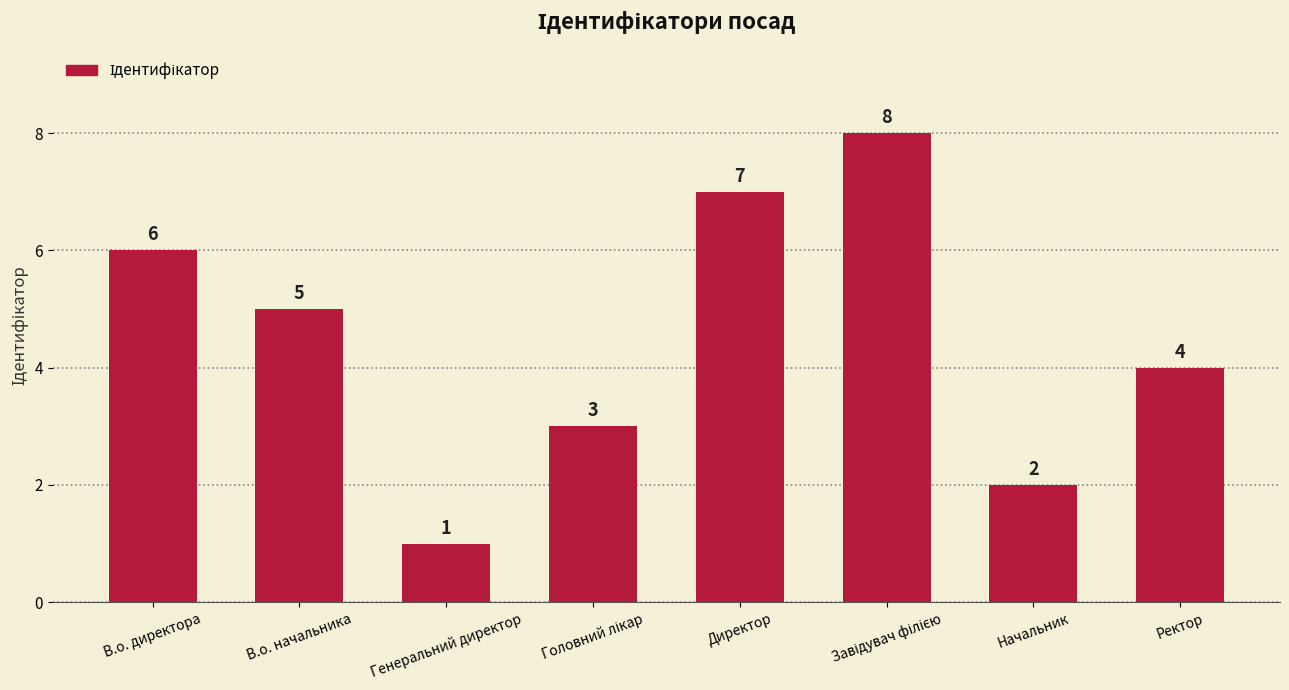

What is the difference between the maximum and minimum values?

7